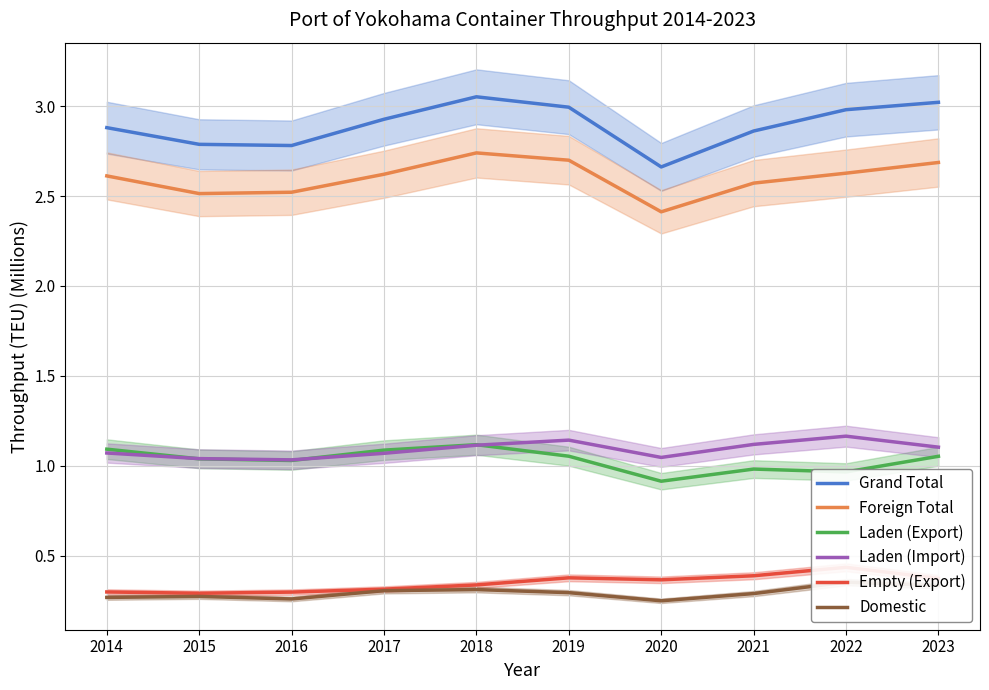

Which has a higher value, 2020 or 2022?

2022